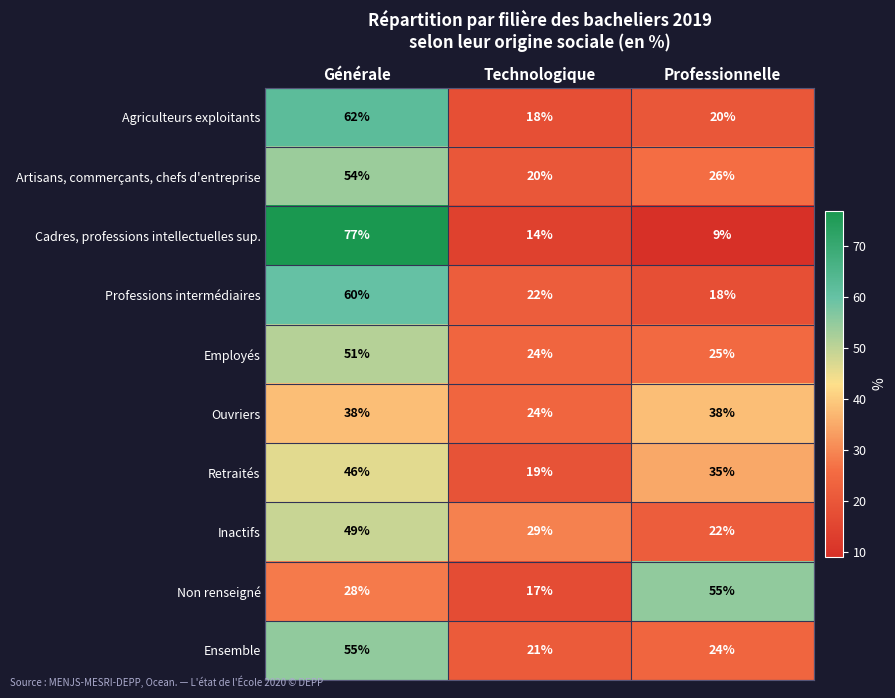

At how many categories does at least one series exceed 51?

2